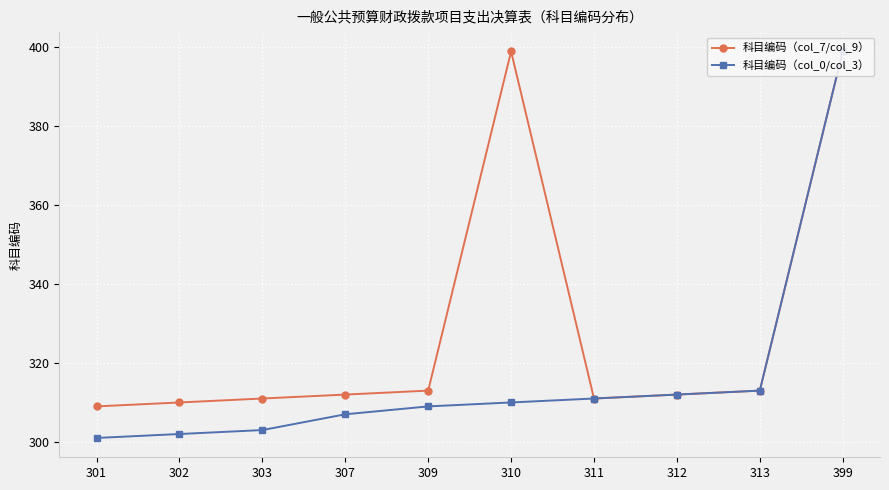

Between 302 and 310, which series saw the biggest shift?

科目编码（col_7/col_9）